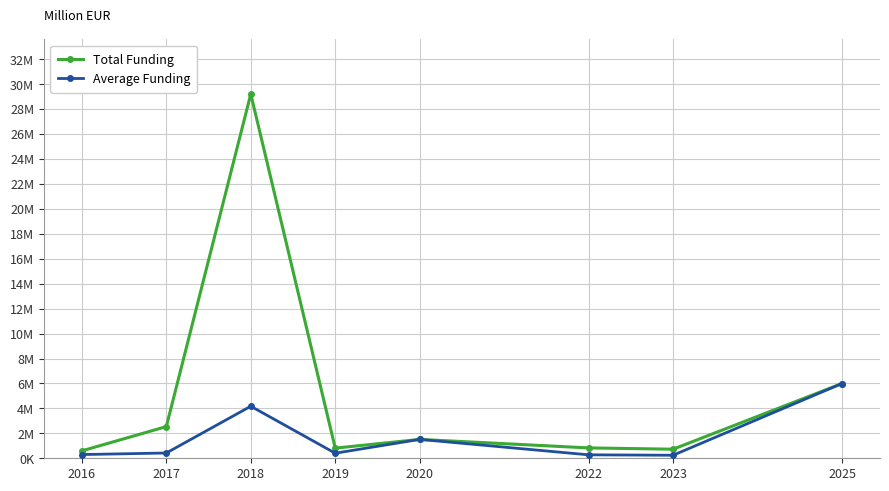

Does the chart display data point markers on the line(s)?

Yes